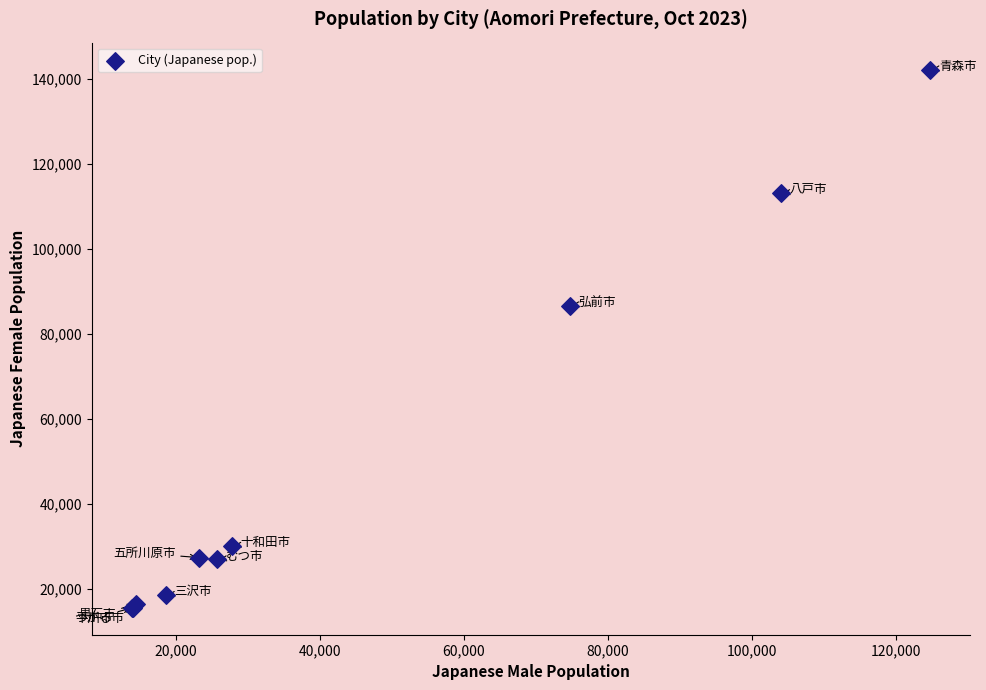

What Y value in the scatter plot is closest to 78942?

86743